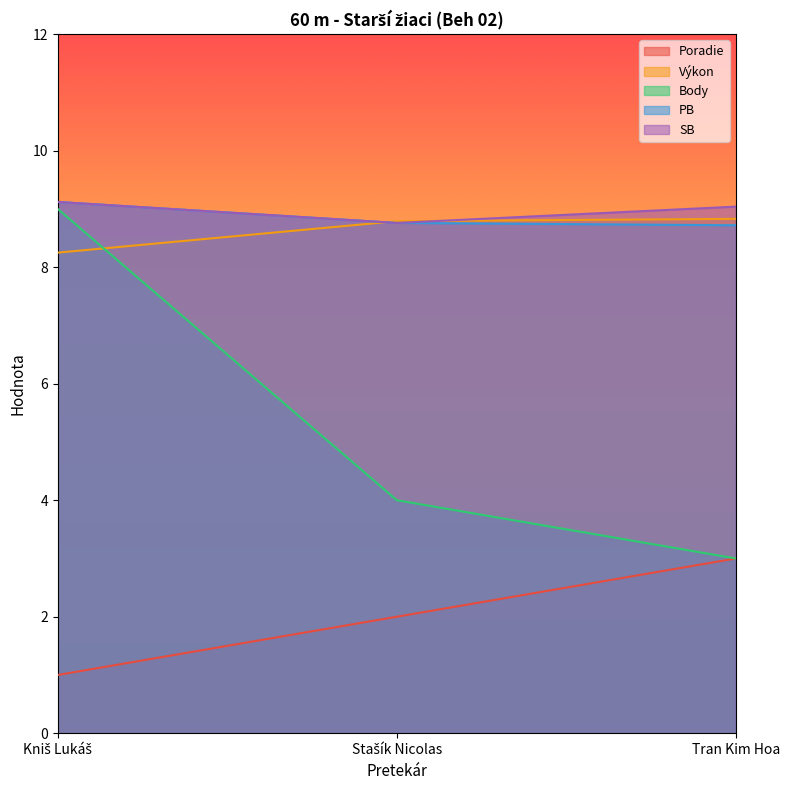

Rank the series by their maximum value, from highest to lowest.

PB, SB, Body, Výkon, Poradie